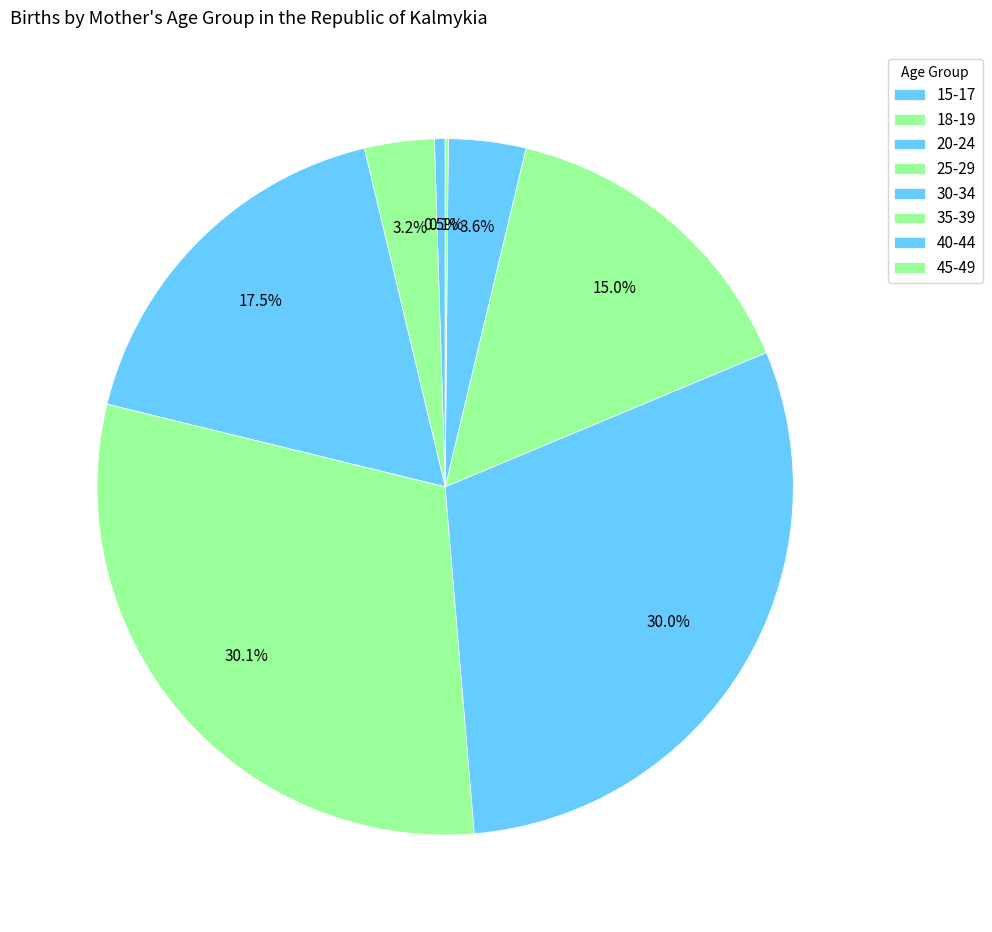

How many segments does this pie chart have?

8